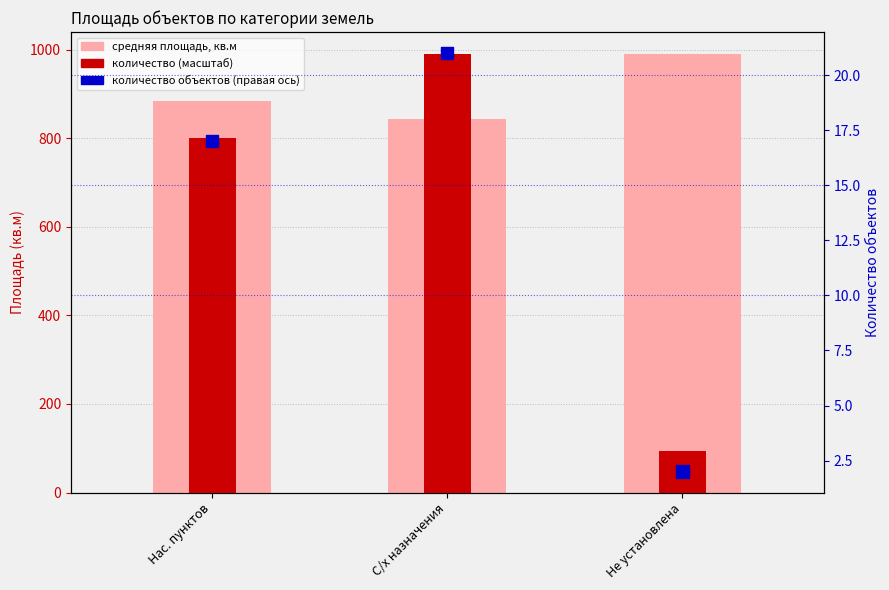

Is the value of количество объектов at Не установлена greater than the value of кол-во (правая ось) at Не установлена?

Yes